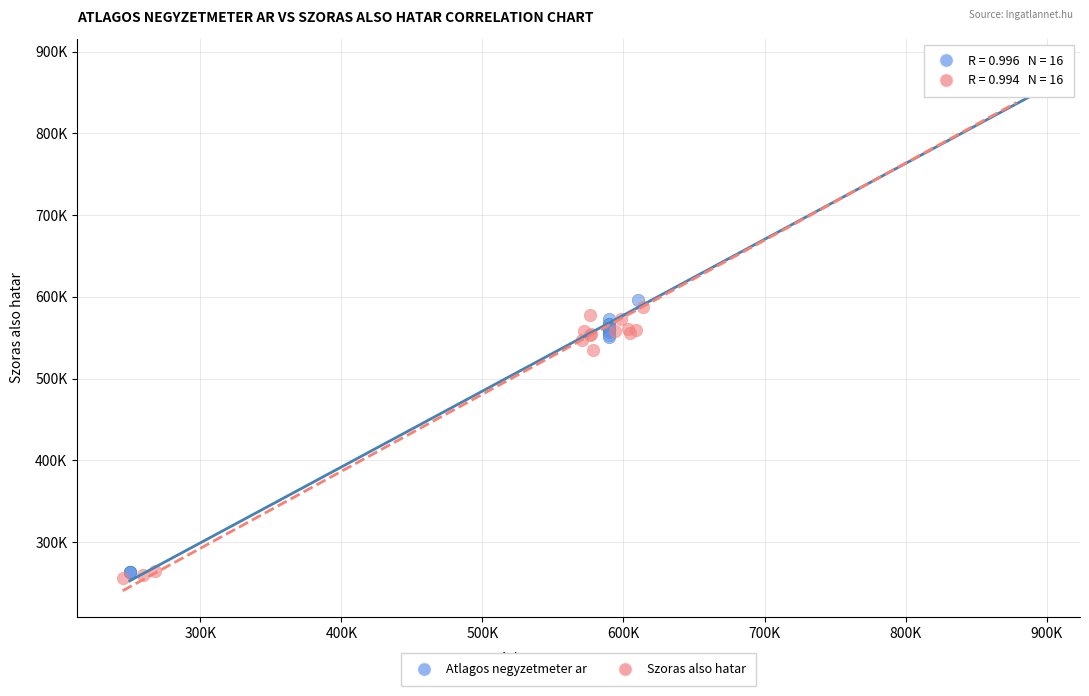

Which series has the largest Y range (max minus min)?

Atlagos negyzetmeter ar